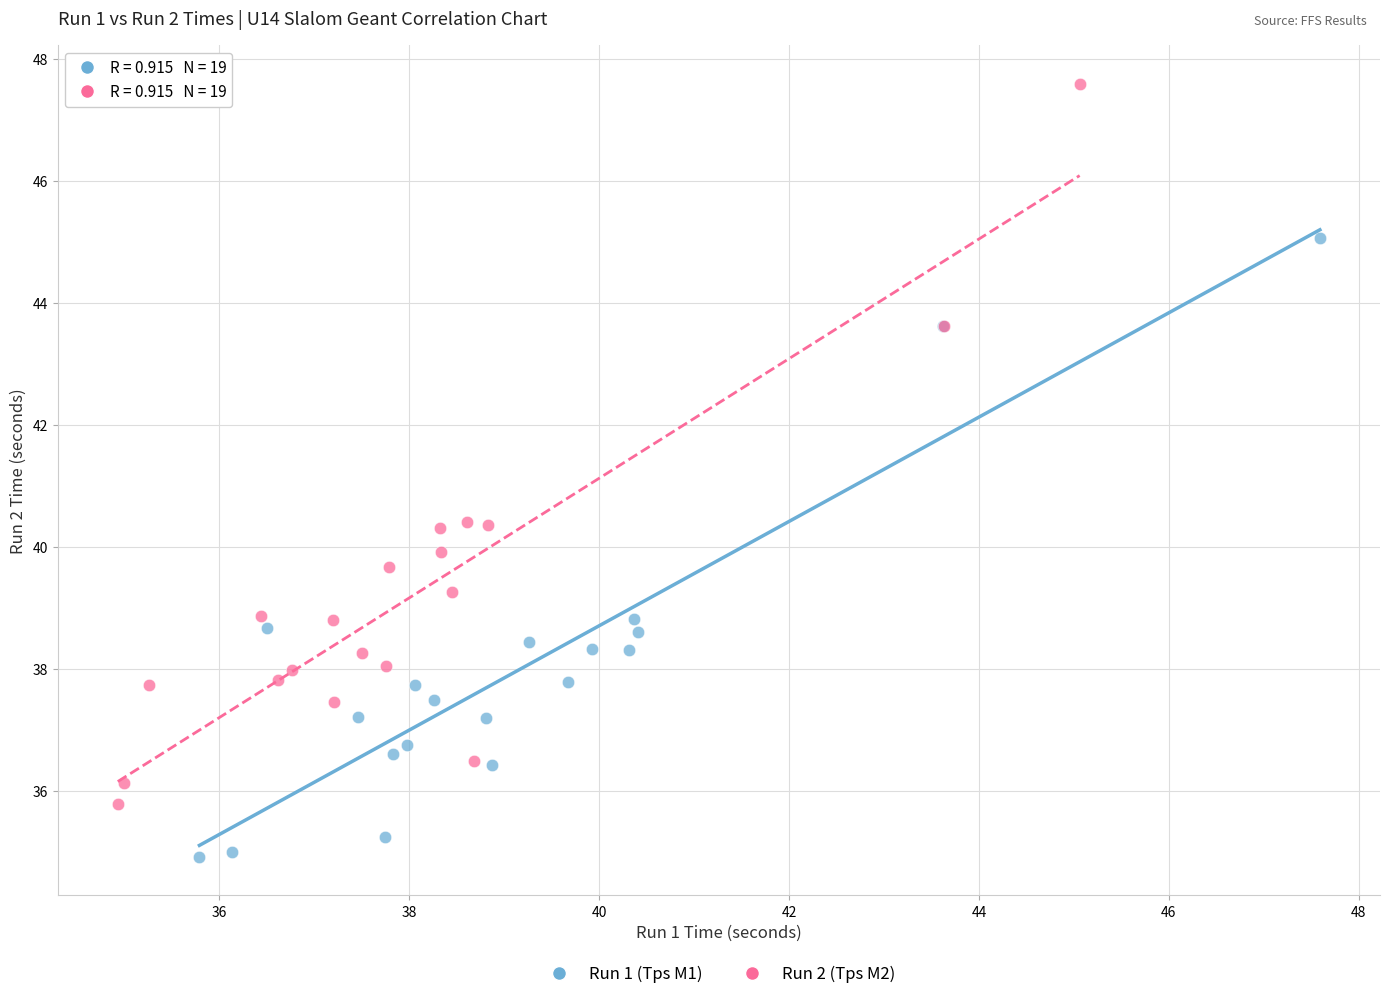

Which series has the largest Y range (max minus min)?

Run 2 (Tps M2)